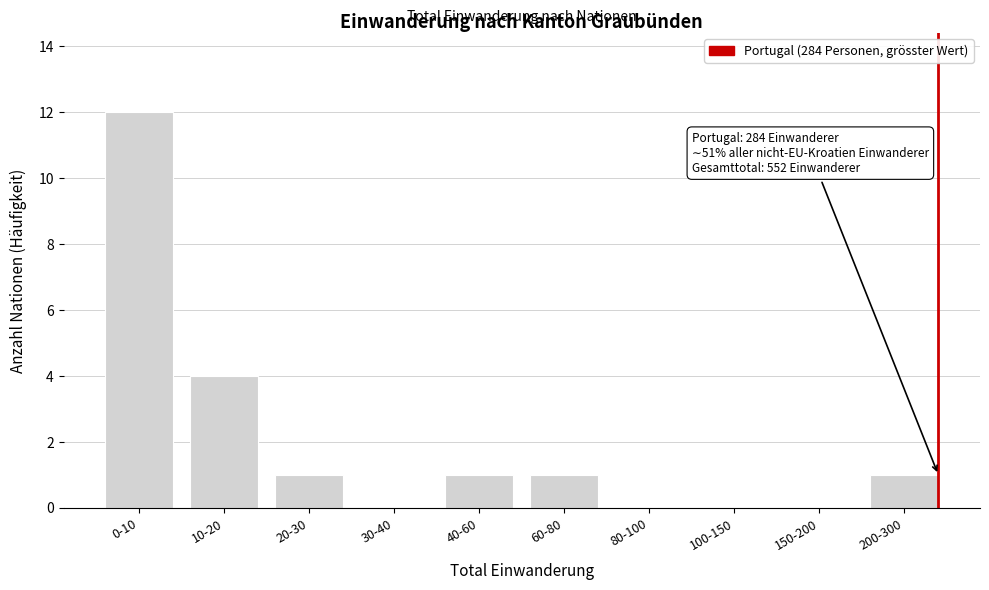

Reading right to left, list all the values displayed in this chart.

200-300=1	150-200=0	100-150=0	80-100=0	60-80=1	40-60=1	30-40=0	20-30=1	10-20=4	0-10=12